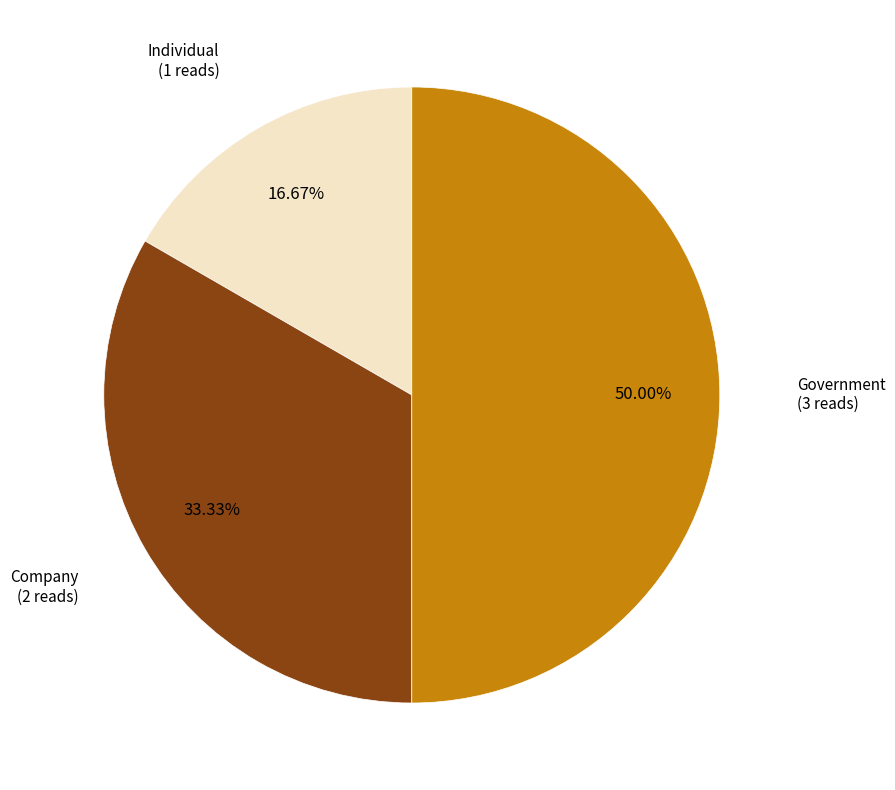

To the nearest percent, what is the average slice percentage?

33%